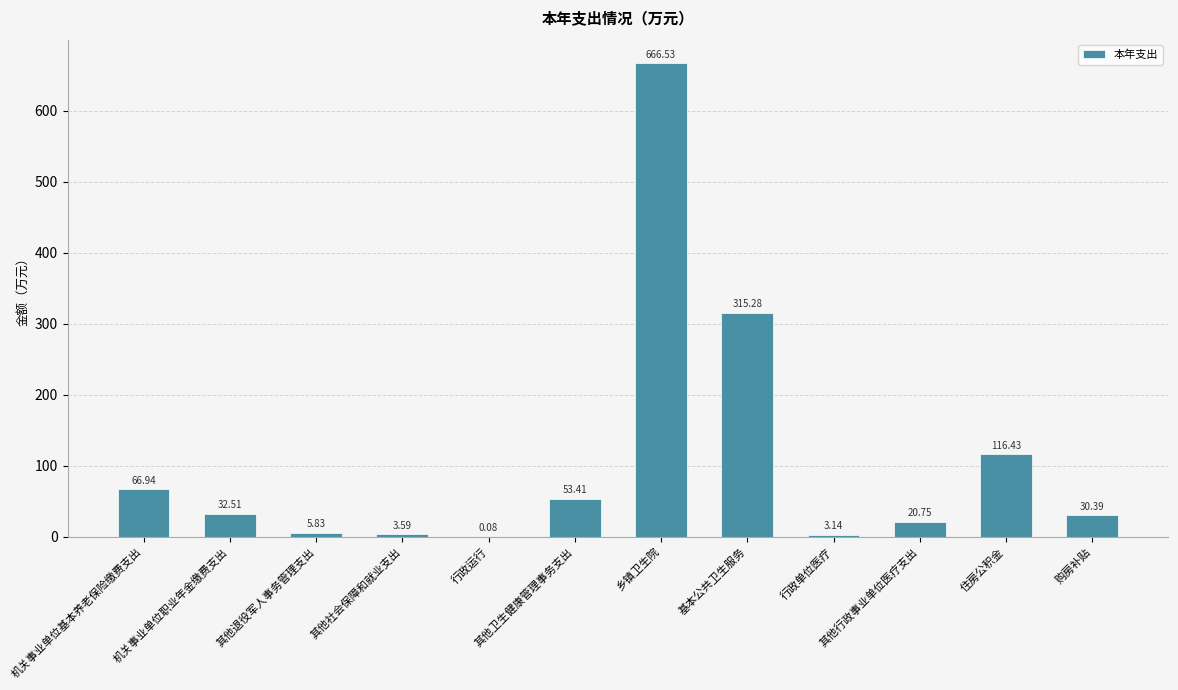

At which label is the value closest to 333?

基本公共卫生服务